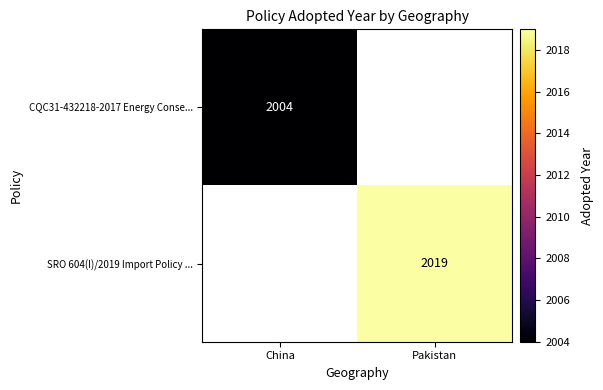

Count the number of data series in this chart.

2